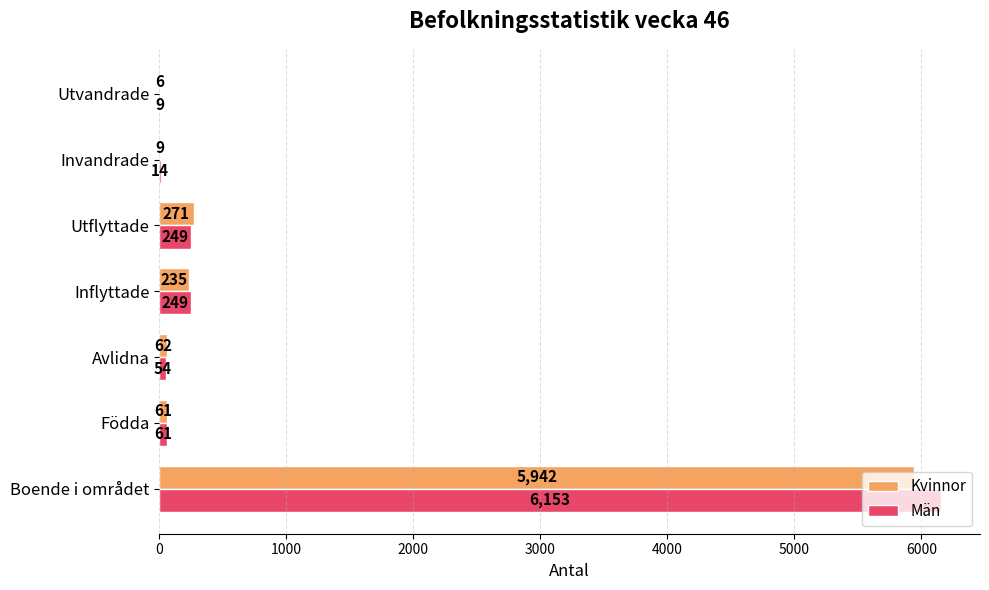

True or false: Män has a value of 249 at Inflyttade.

True